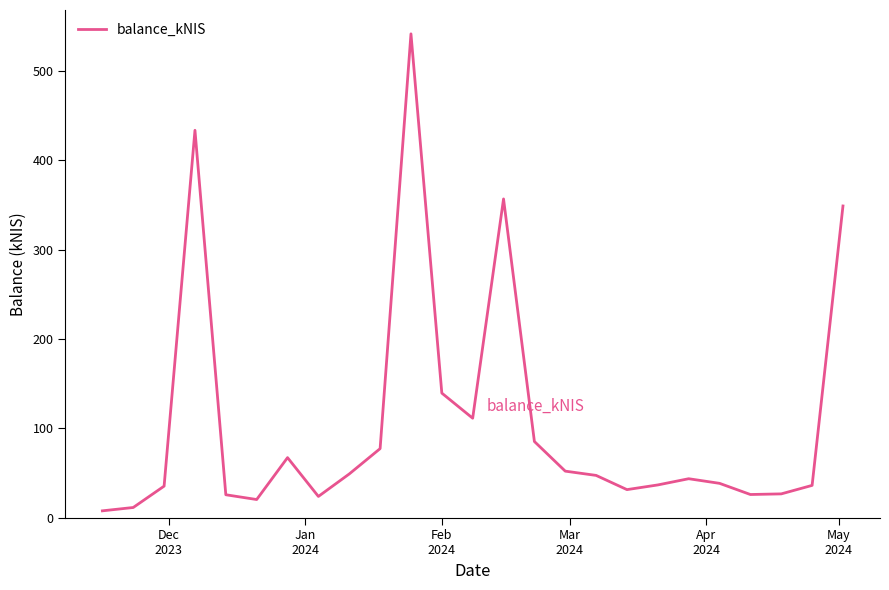

What is the difference between the maximum and minimum values?

534.0